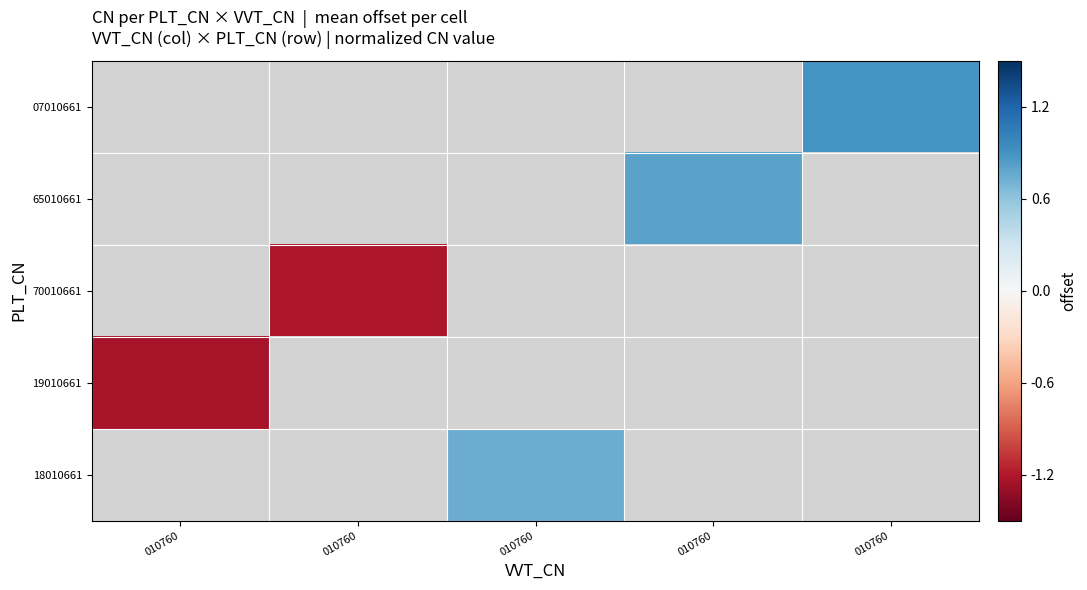

Which label corresponds to the largest value in the chart?

010760